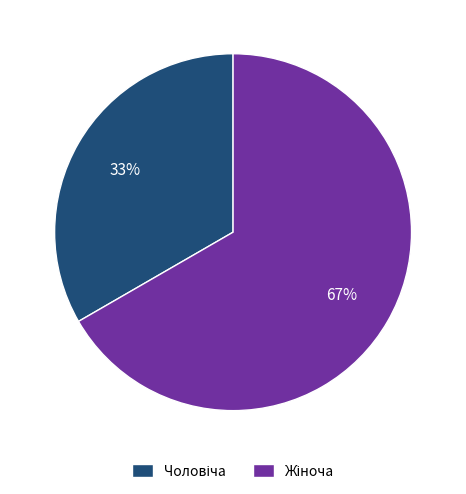

How many slices are in this pie chart?

2